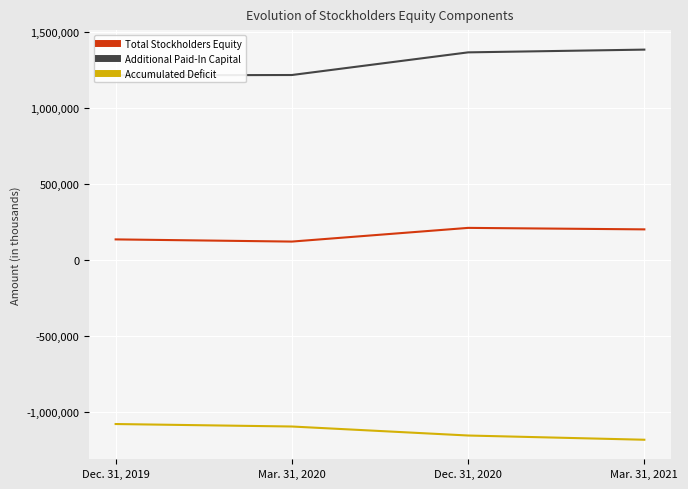

Is it true that Additional Paid-In Capital equals 2387314 at Dec. 31, 2020?

False